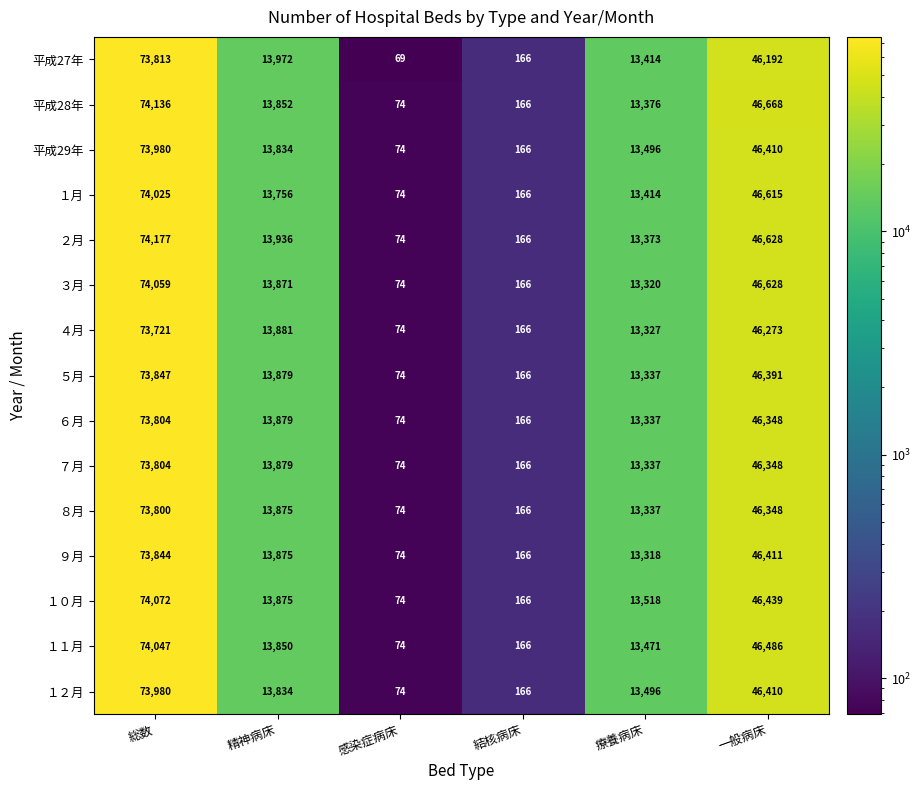

Is the value of ８月 at 感染症病床 greater than the value of ５月 at 精神病床?

No